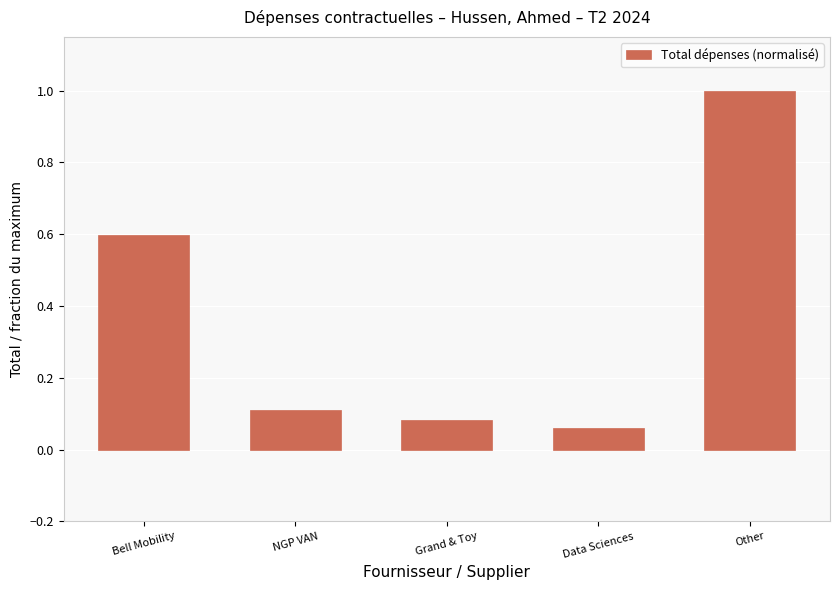

Rank the categories by value from highest to lowest.

Other, Bell Mobility, NGP VAN, Grand & Toy, Data Sciences